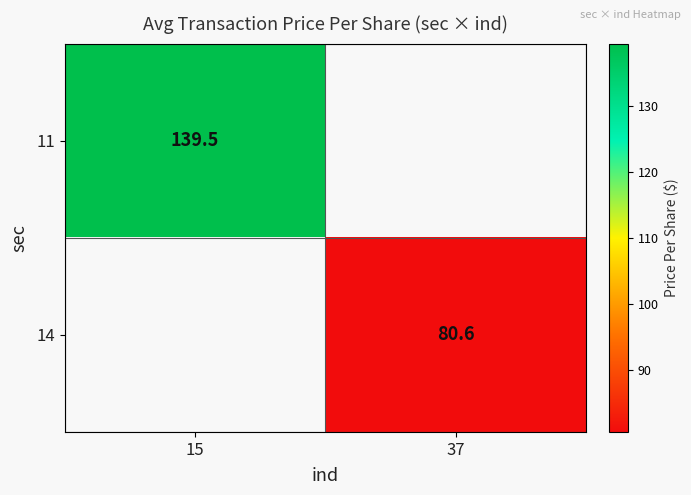

Is it true that 14 equals 45.4 at 37?

False